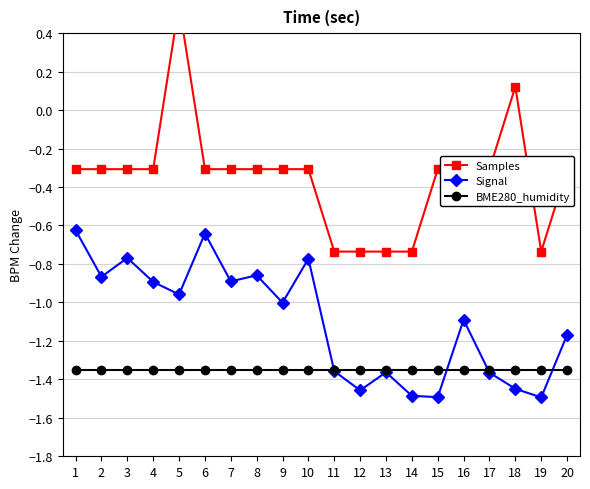

What is the greatest value displayed?

0.5